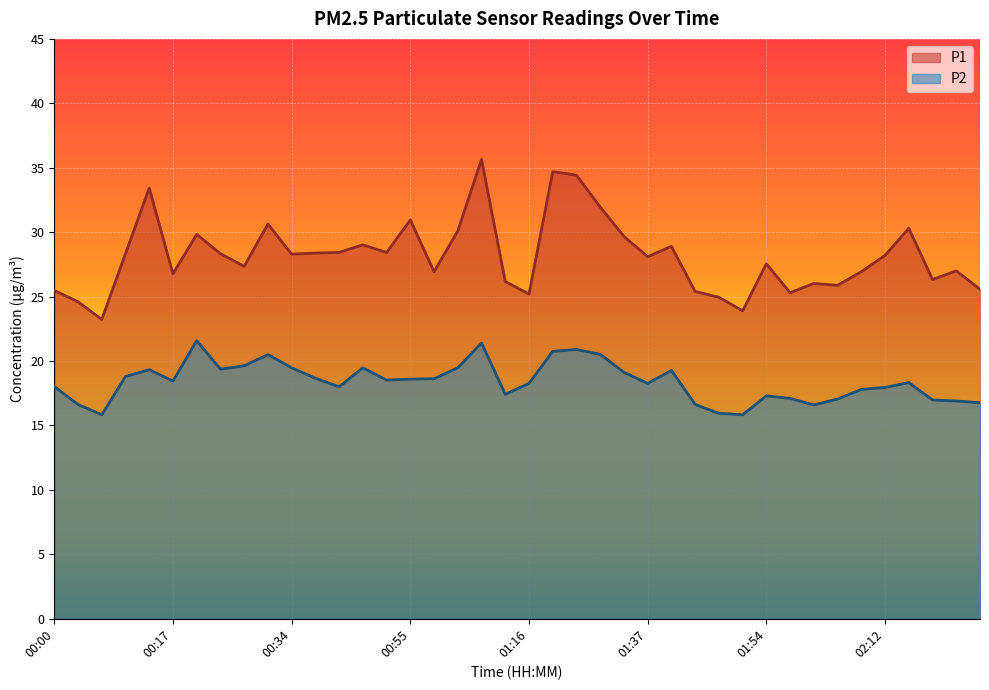

Reading right to left, extract all data points from this chart.

P1: 25.6	27.0	26.3	30.3	28.2	26.9	25.9	26.0	25.3	27.6	23.9	24.9	25.4	28.9	28.1	29.7	31.9	34.4	34.7	25.2	26.2	35.6	30.1	26.9	30.9	28.4	29.0	28.4	28.4	28.3	30.6	27.4	28.3	29.8	26.8	33.4	28.3	23.2	24.6	25.5
P2: 16.8	16.9	17.0	18.3	17.9	17.8	17.1	16.6	17.1	17.3	15.8	15.9	16.6	19.3	18.3	19.1	20.5	20.9	20.8	18.3	17.4	21.4	19.5	18.6	18.6	18.5	19.5	18.0	18.7	19.5	20.5	19.6	19.4	21.6	18.4	19.3	18.8	15.8	16.6	18.0